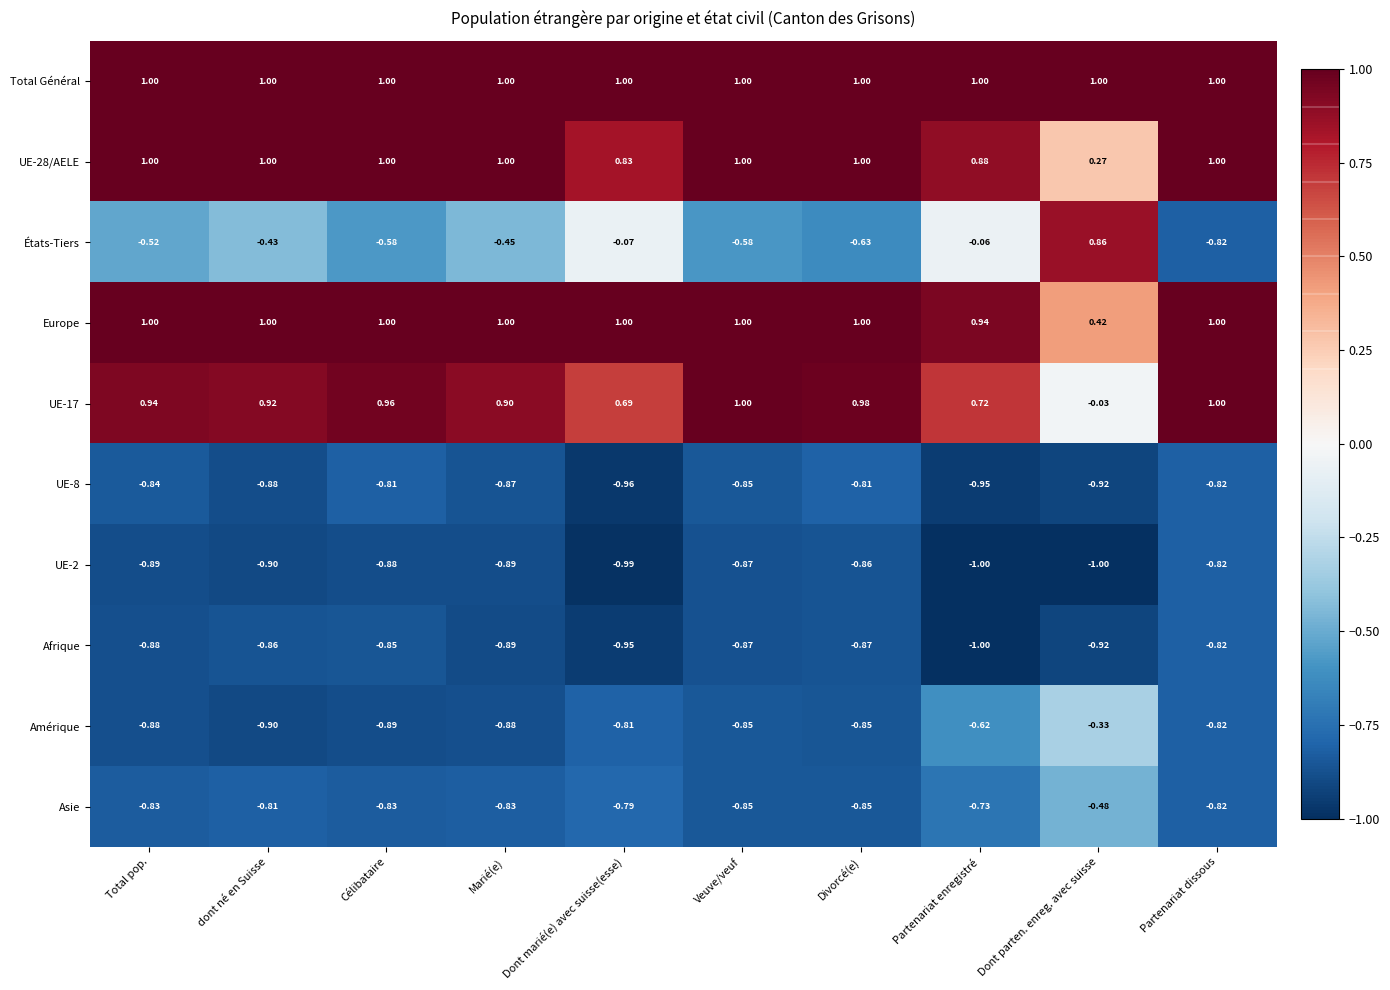

Which series changed the most between dont né en Suisse and Dont marié(e) avec suisse(esse)?

États-Tiers